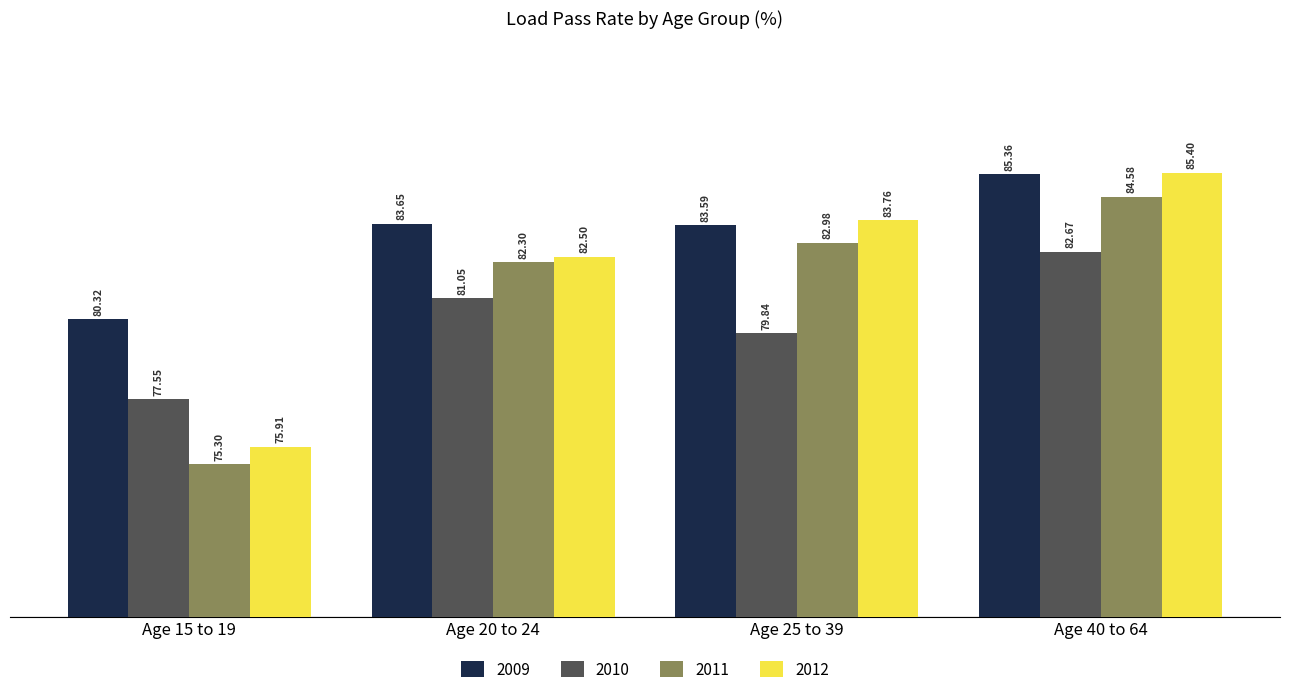

What is the total value across all series at Age 25 to 39?

330.2